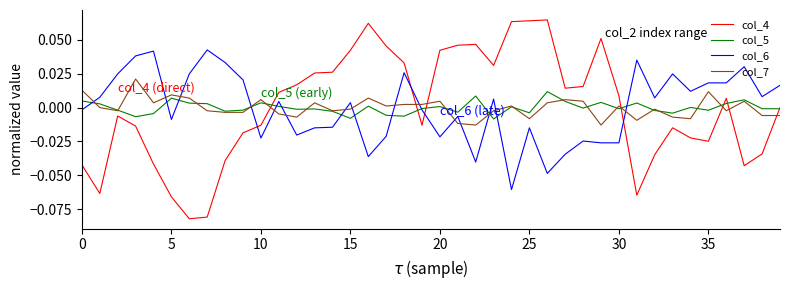

What are all the series names shown in the legend?

col_4, col_5, col_6, col_7